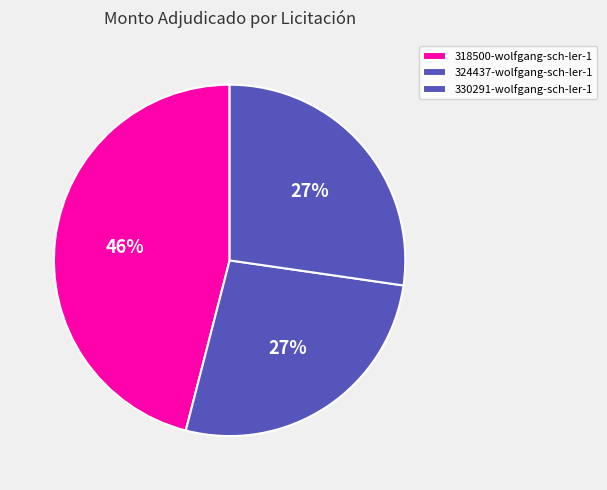

To the nearest percent, what percentage of the pie is 330291-wolfgang-sch-ler-1?

27%